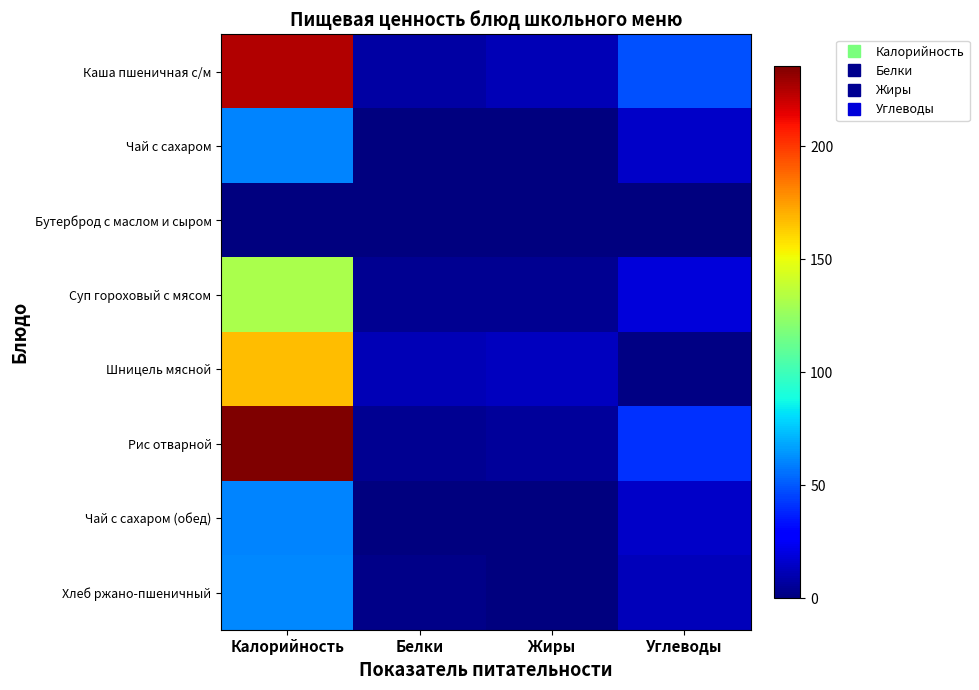

Which category has the lowest value across all series?

Жиры